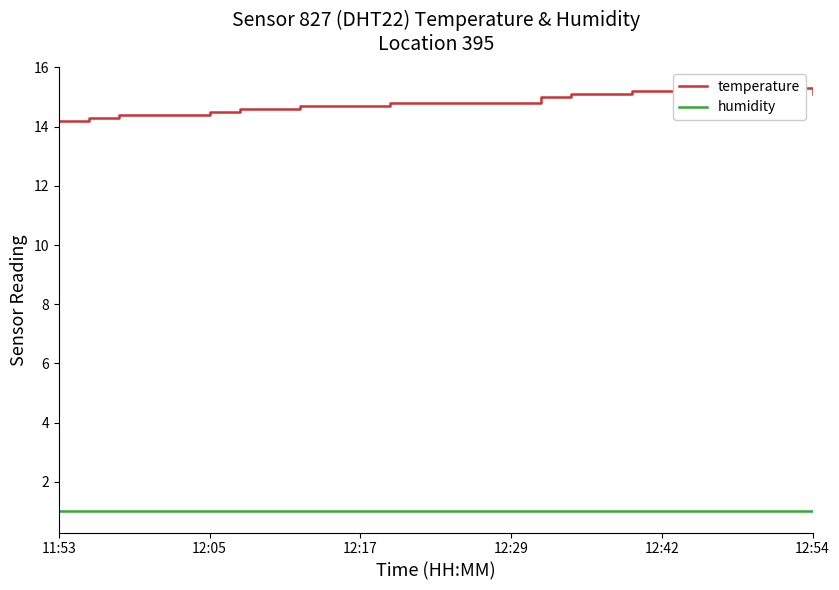

What is the spread (max minus min) of values at 17?

14.1